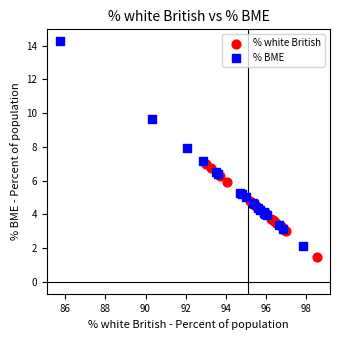

Which series contains the highest Y value?

% BME